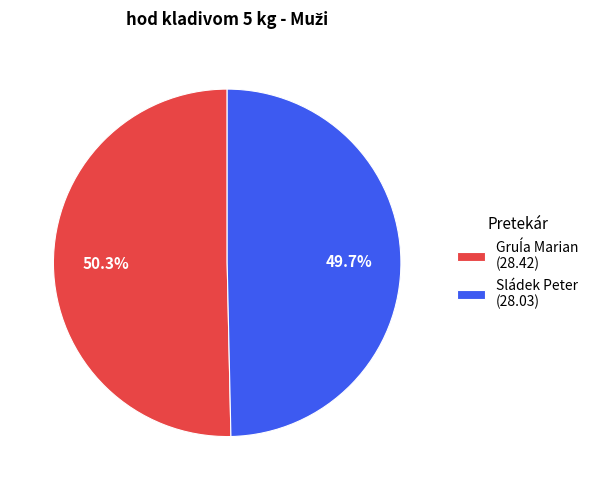

What portion of the pie excludes Sládek Peter (28.03)?

50.3%